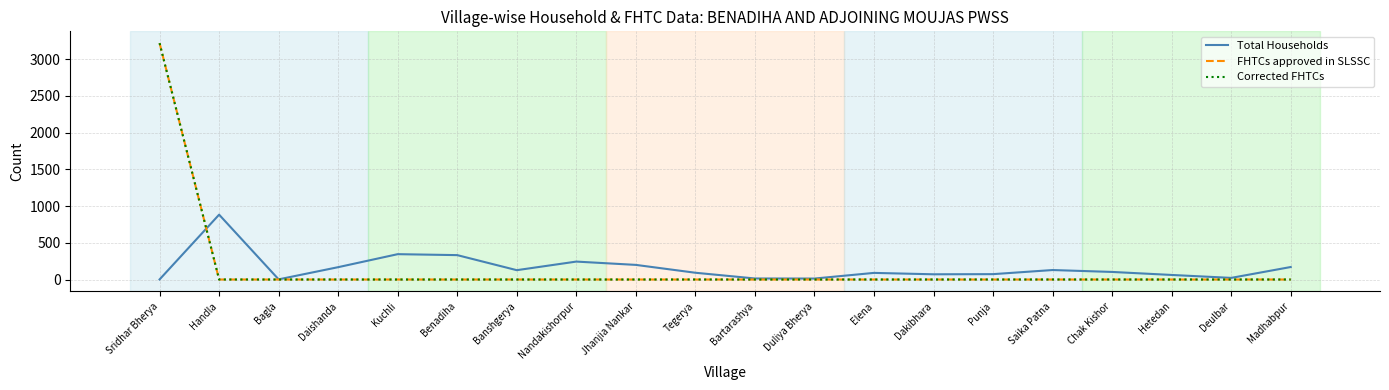

Does the chart have visible grid lines?

Yes